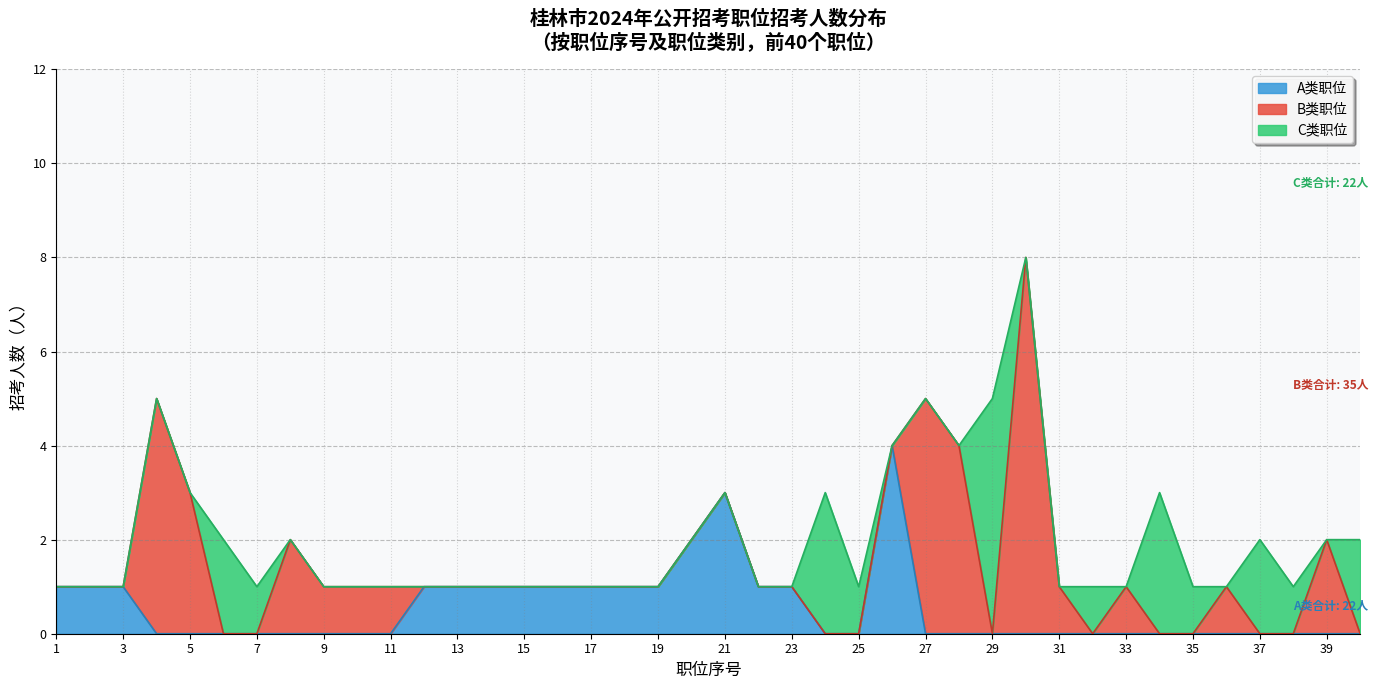

Which has a higher value, 13 or 30?

30